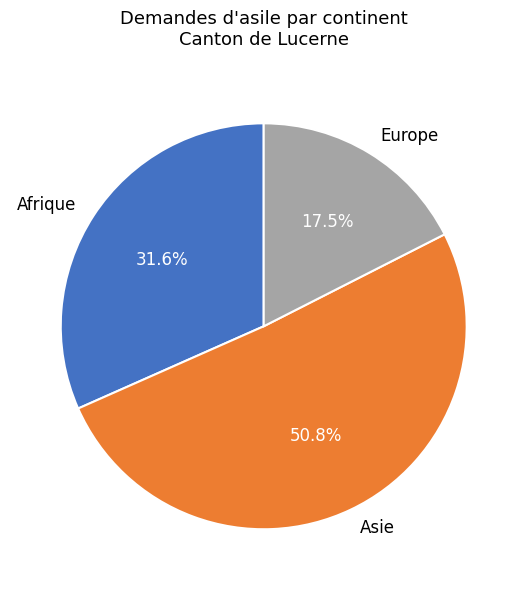

How many segments does this pie chart have?

3